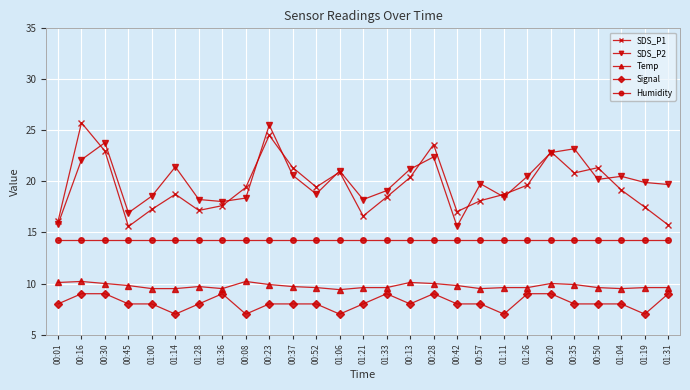

What is the total value across all series at 01:04?

71.4